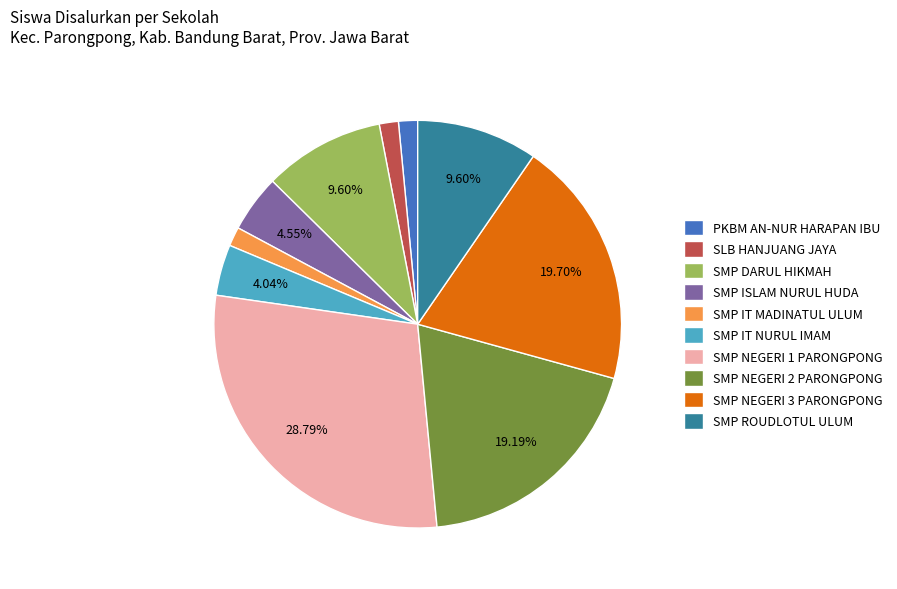

What percentage is the PKBM AN-NUR HARAPAN IBU slice, to the nearest percent?

2%